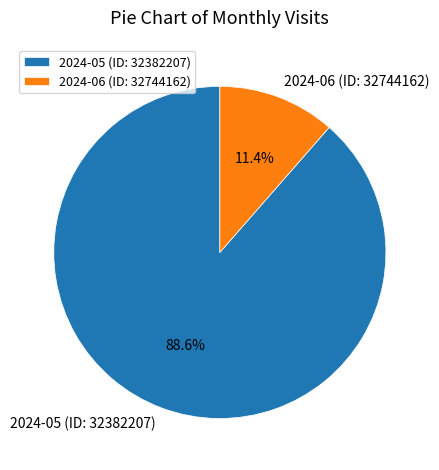

The 2024-06 (ID: 32744162) slice represents 19% of the pie. True or false?

False